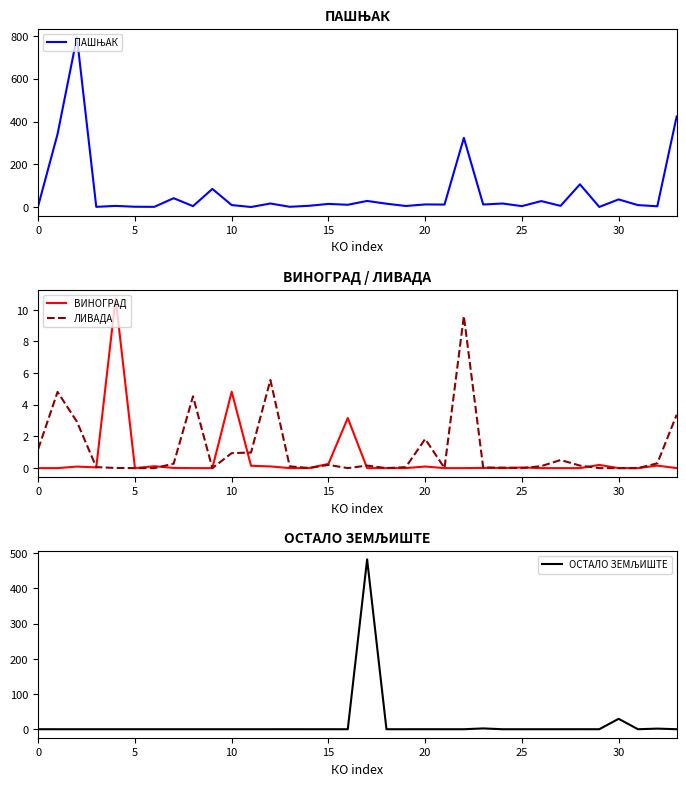

What is the approximate value of ПАШЊАК at 16?

10.7